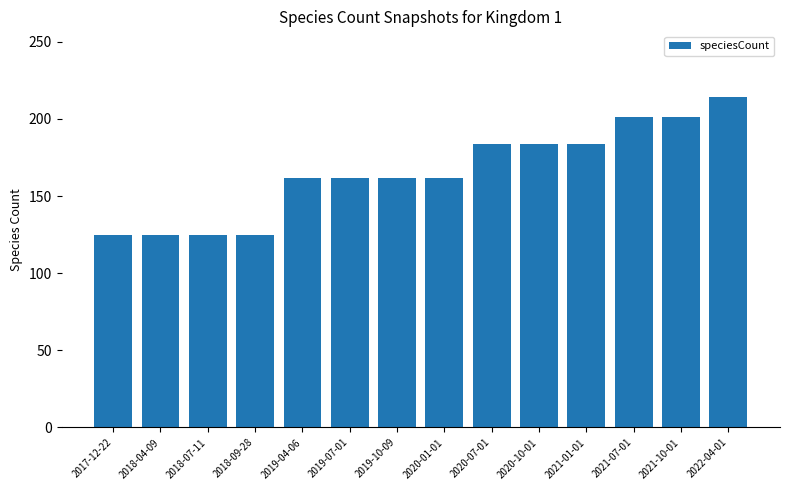

The chart shows a value of 201 at 2021-10-01. True or false?

True